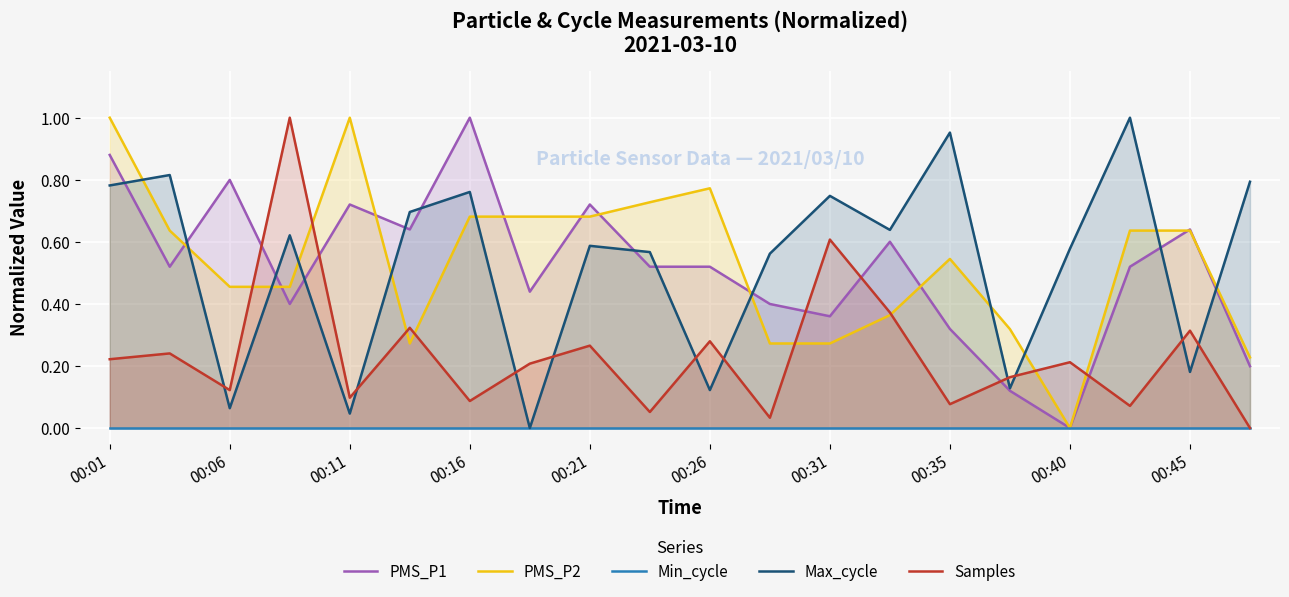

How many interior local peaks does the Max_cycle series have?

7